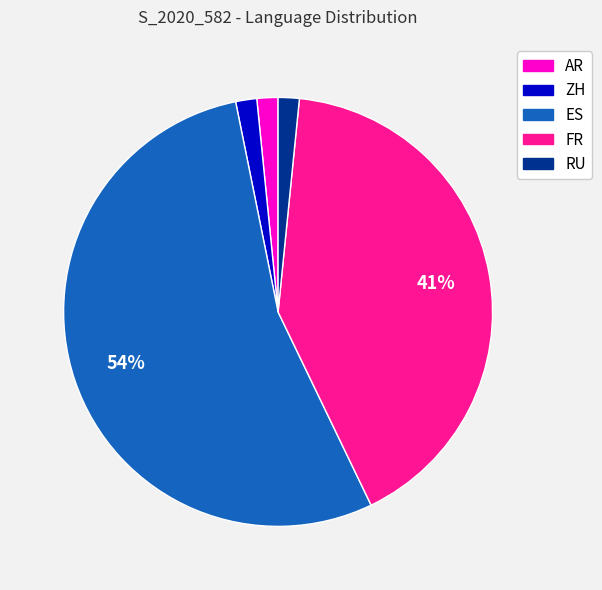

To the nearest percent, what portion does ZH represent?

2%